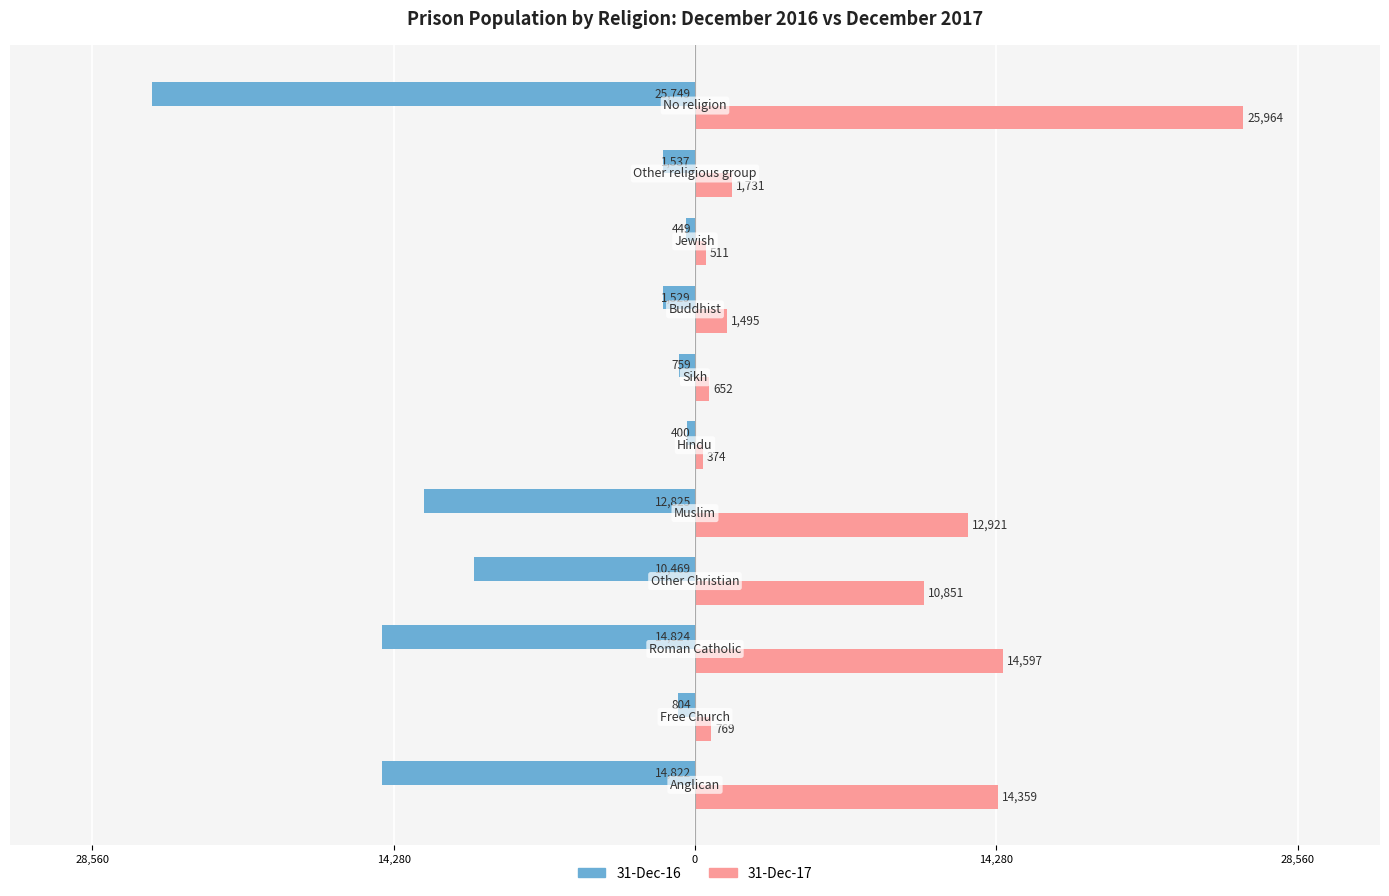

Are the bars grouped side by side (vs. stacked)?

Yes